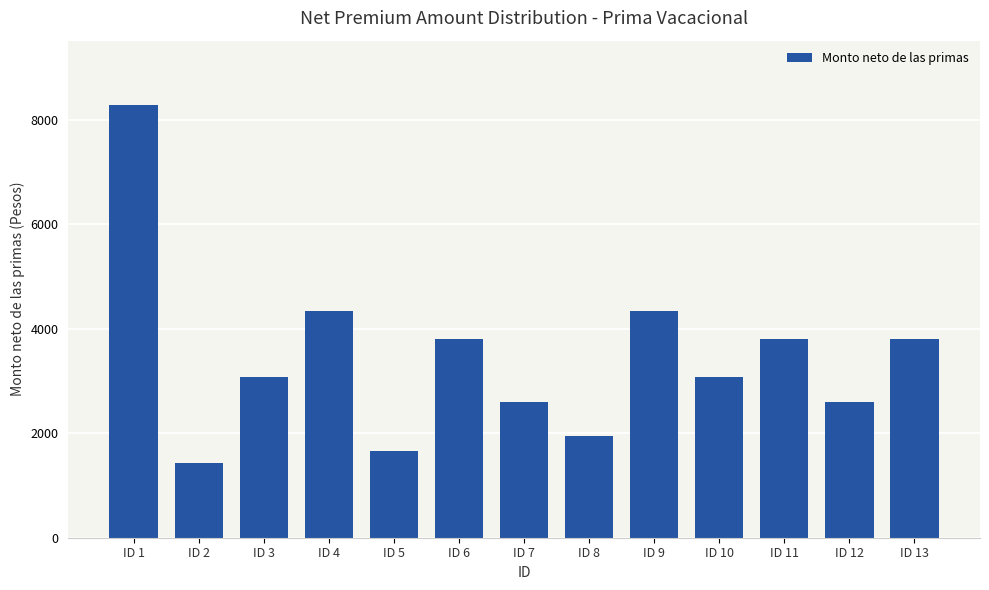

What is the value of the 1st bar from the left?

8270.8